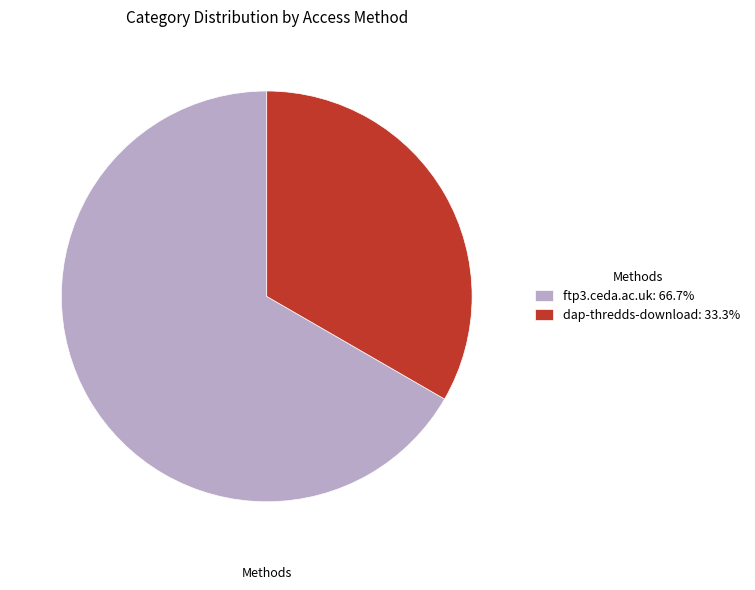

What is the ratio of the value at ftp3.ceda.ac.uk: 66.7% to the value at dap-thredds-download: 33.3%?

2.0